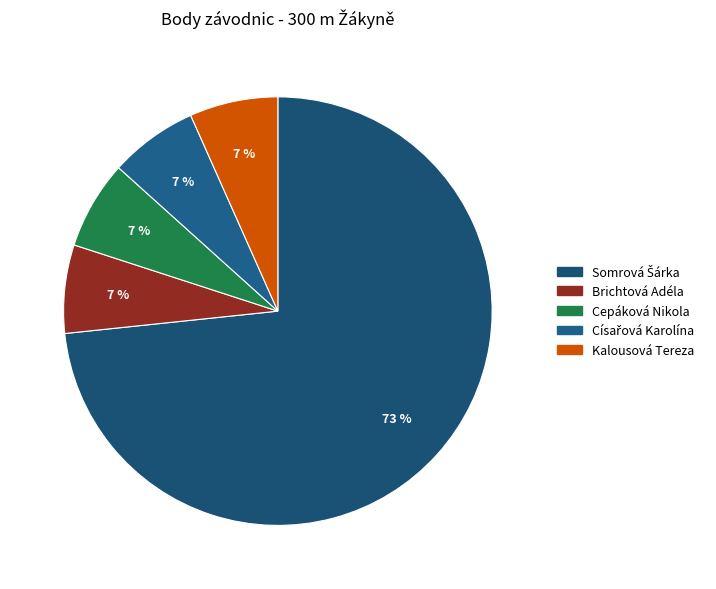

Is there a majority slice in this chart?

Yes